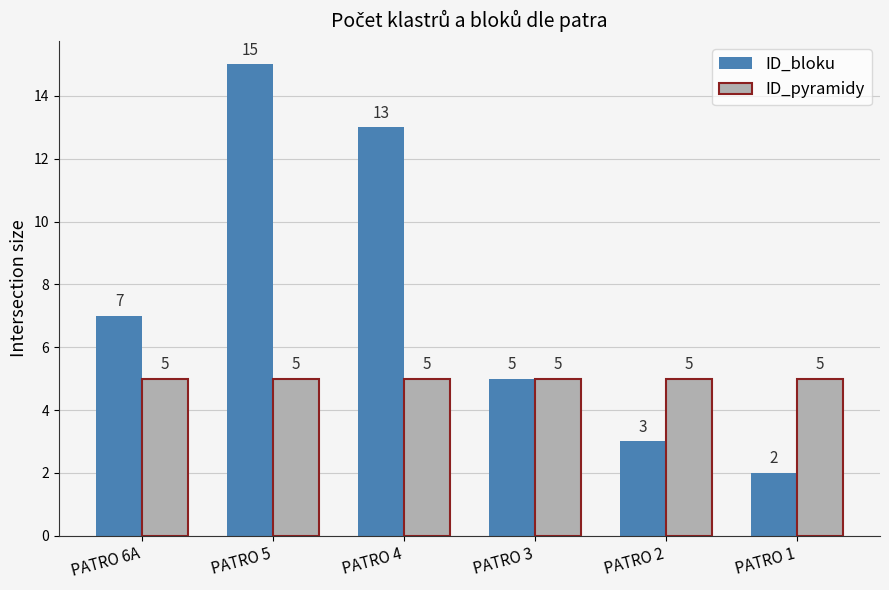

Rank the categories by ID_bloku value from lowest to highest.

PATRO 1, PATRO 2, PATRO 3, PATRO 6A, PATRO 4, PATRO 5